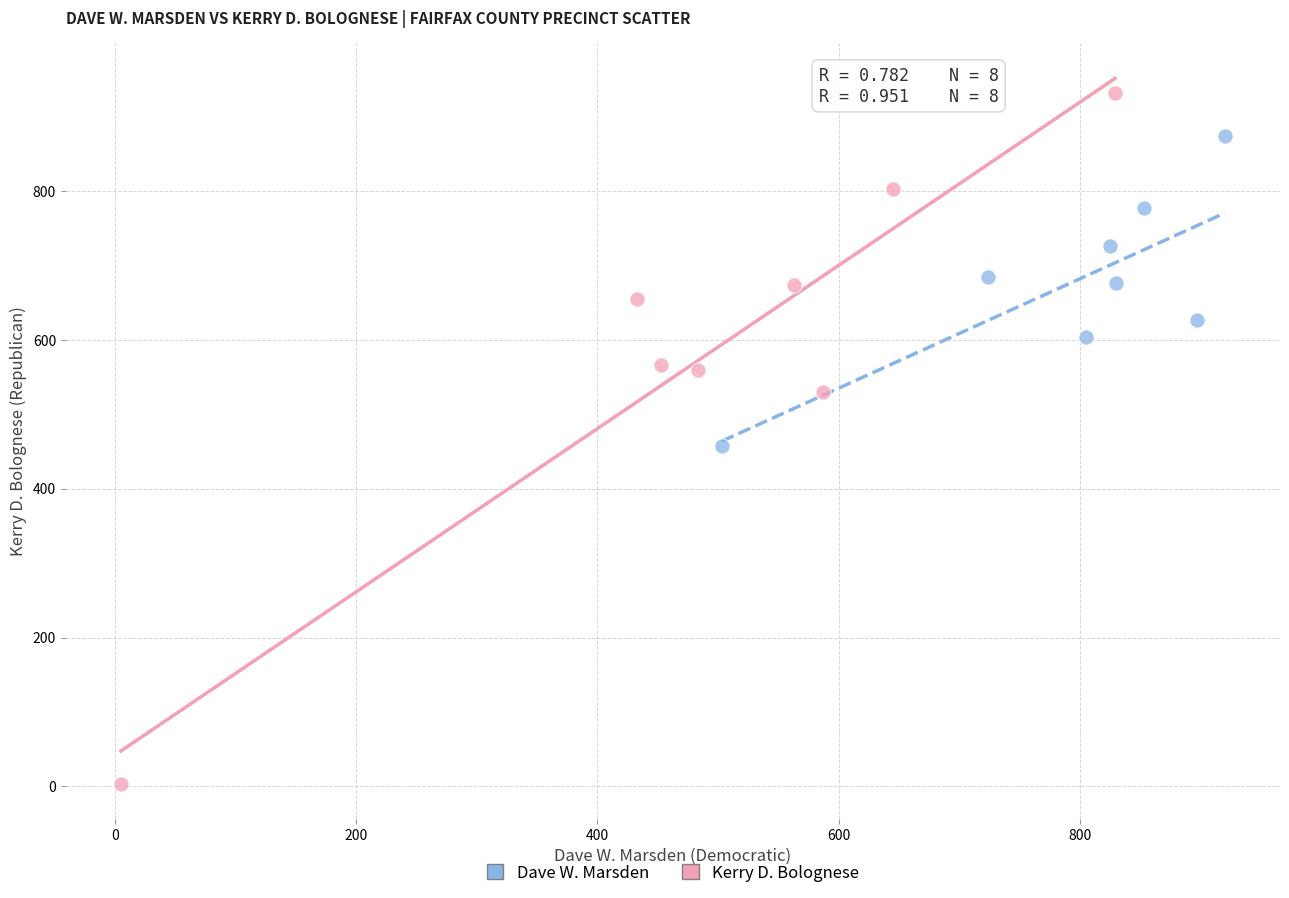

Which series contains the lowest Y value?

Kerry D. Bolognese